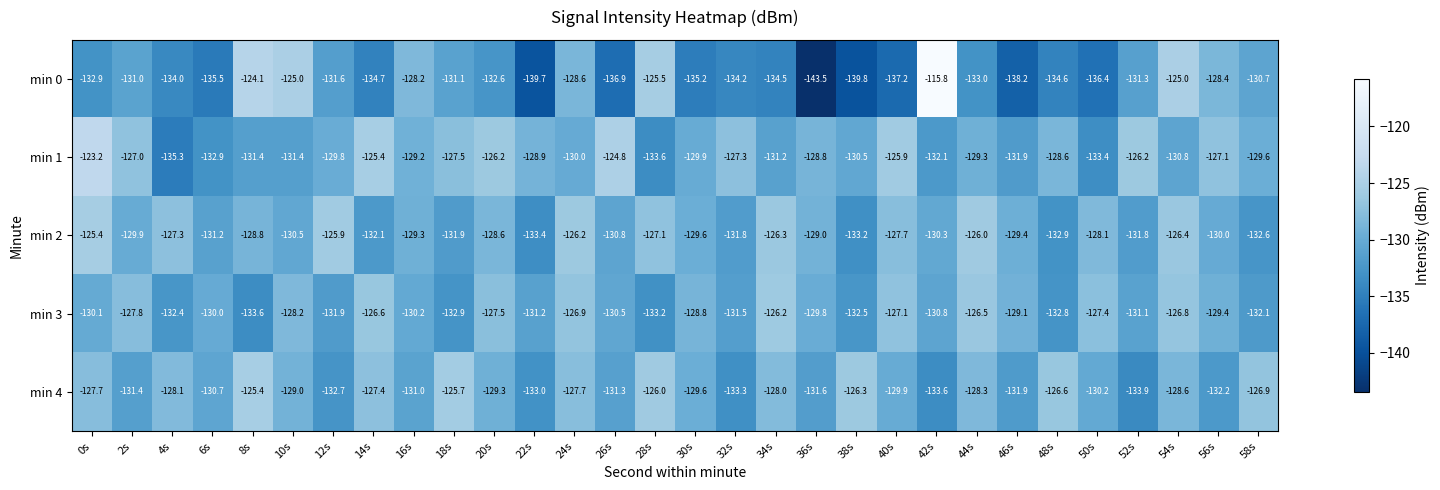

Rank the series at 26s from highest to lowest value.

min 1, min 3, min 2, min 4, min 0